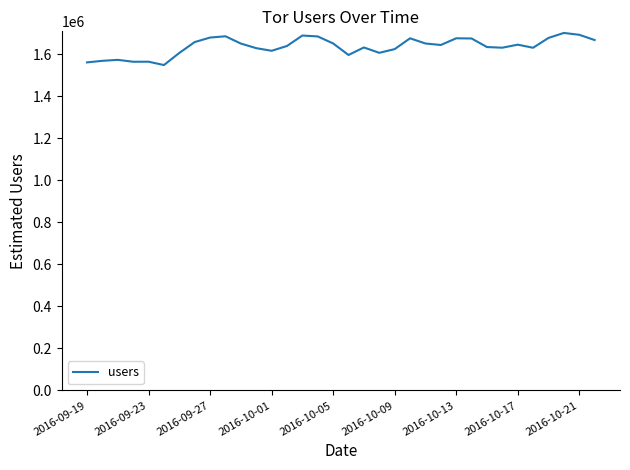

What is the difference between the maximum and minimum values?

152847